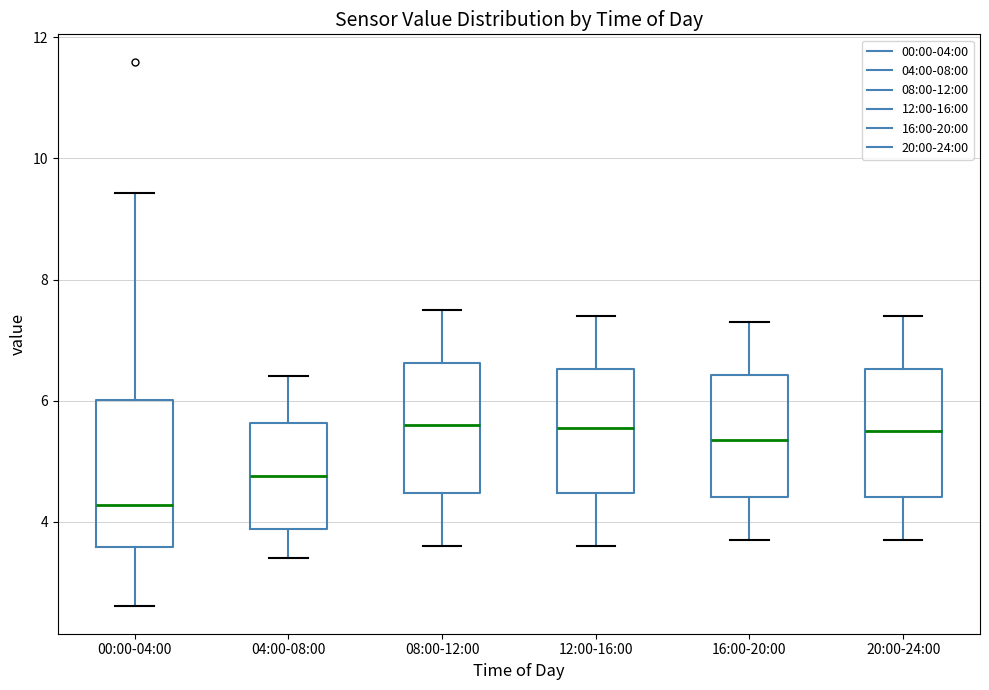

Reading left to right, read every box against the y-axis: the position of its median line, the range the box covers, and the ends of its whiskers. The values are not printed on the chart, so give them approximately, as read against the axis.

00:00-04:00: median 4.2, box 3.6 to 6.0, whiskers 2.6 to 9.4
04:00-08:00: median 4.8, box 3.8 to 5.6, whiskers 3.4 to 6.4
08:00-12:00: median 5.6, box 4.4 to 6.6, whiskers 3.6 to 7.6
12:00-16:00: median 5.6, box 4.4 to 6.6, whiskers 3.6 to 7.4
16:00-20:00: median 5.4, box 4.4 to 6.4, whiskers 3.8 to 7.4
20:00-24:00: median 5.6, box 4.4 to 6.6, whiskers 3.8 to 7.4